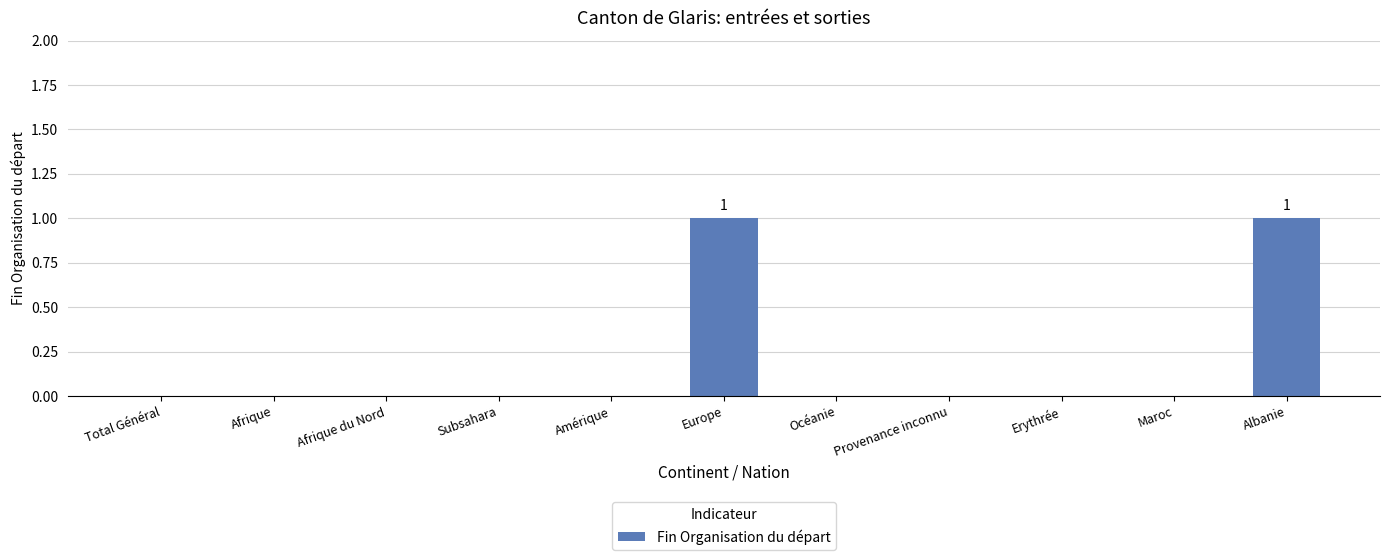

Is it true that the value at Afrique is 0?

True